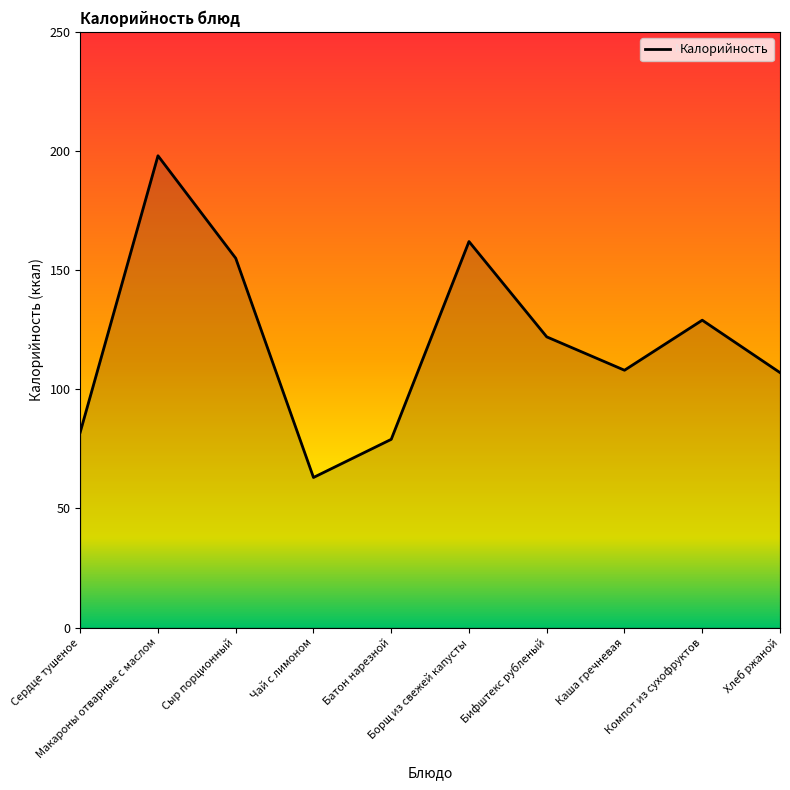

The value at Макароны отварные с маслом is 198. True or false?

True